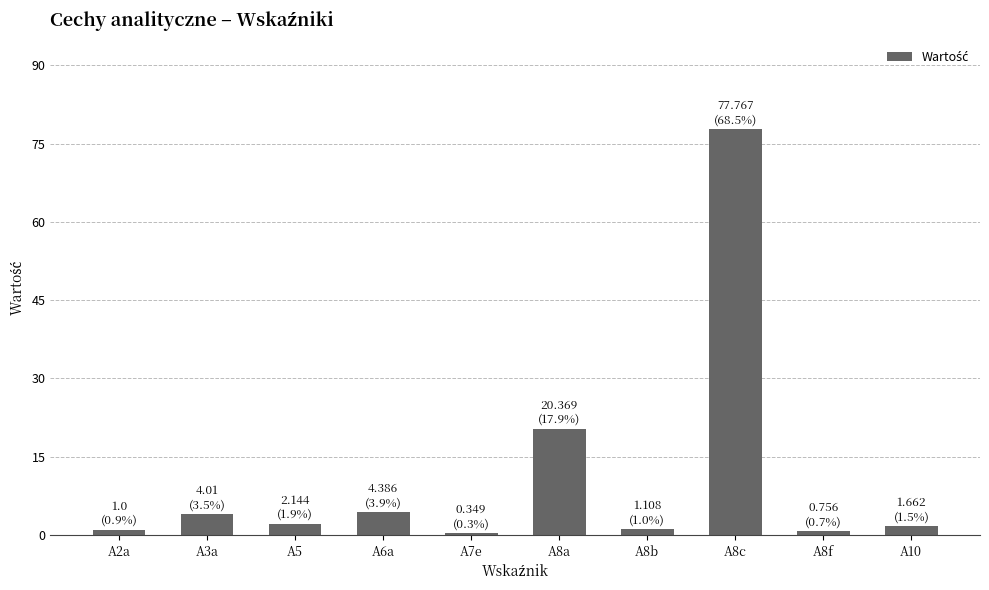

At which label is the value closest to 39?

A8a